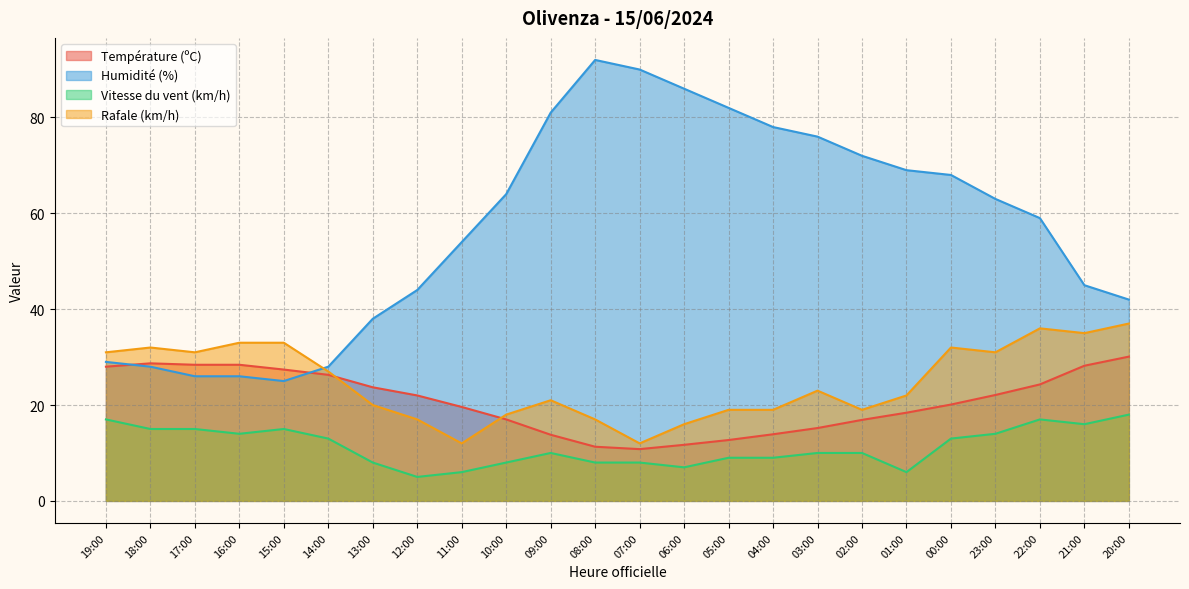

True or false: Rafale (km/h) and Vitesse du vent (km/h) cross at least once.

False